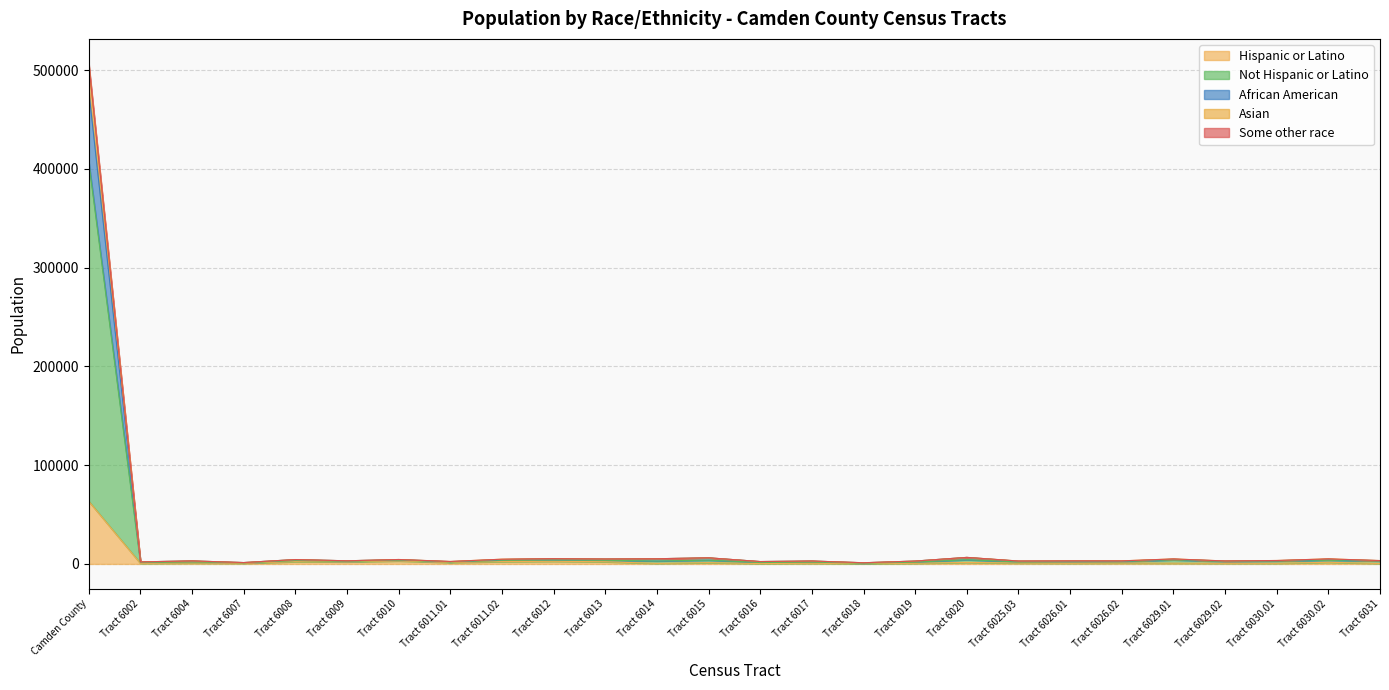

At which category is the sum across all series the highest?

Camden County